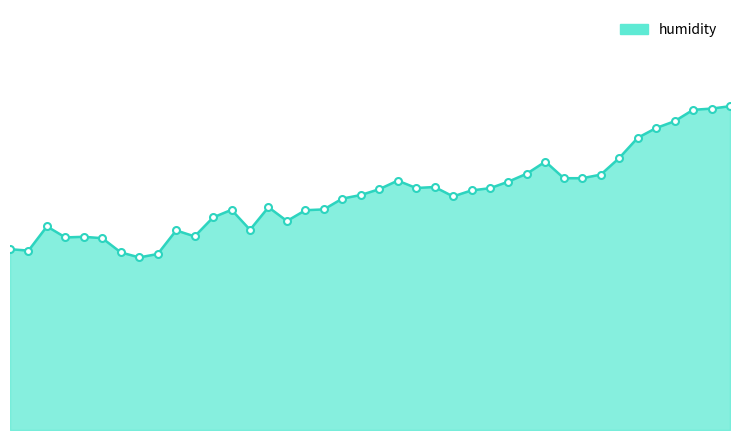

Does the chart display data point markers on the line(s)?

No